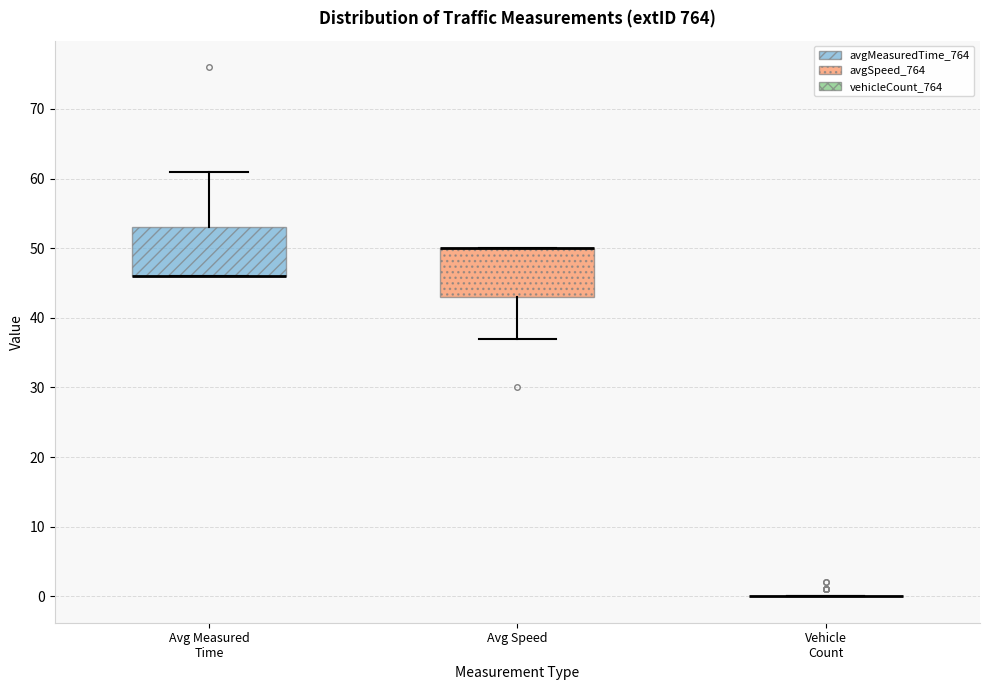

Reading left to right, transcribe this box plot: for each box, give where its median line is, the range the box spans, and where its two whiskers end, as read against the y-axis. The values are not printed on the chart, so give them approximately, as read against the axis.

Avg Measured Time: median 46 (drawn on the box's lower edge), box 46 to 53, whiskers 46 to 61
Avg Speed: median 50 (drawn on the box's upper edge), box 43 to 50, whiskers 37 to 50
Vehicle Count: box collapsed to a line at 0, whiskers 0 to 0